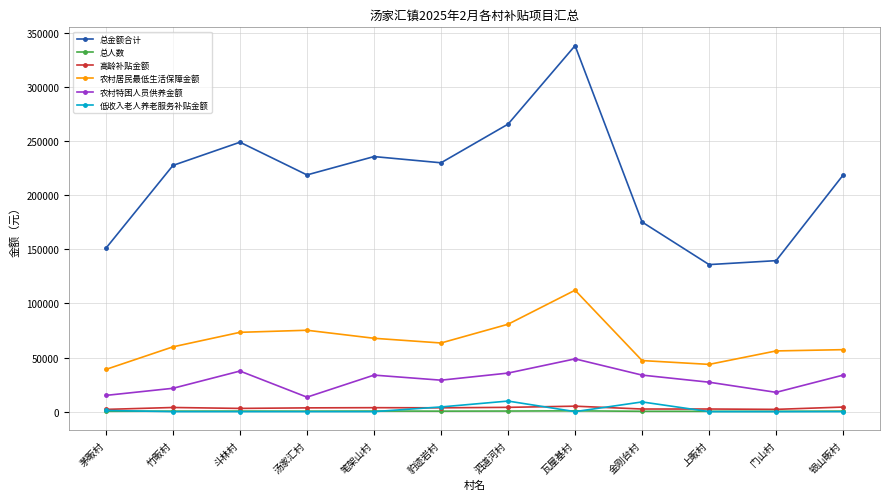

The value of 农村居民最低生活保障金额 at 茅畈村 is 39030.0. True or false?

True